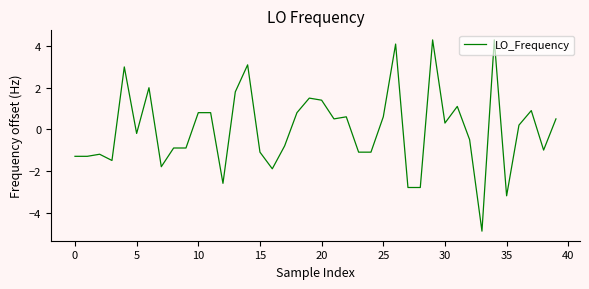

What is the difference between the maximum and minimum values?

9.2